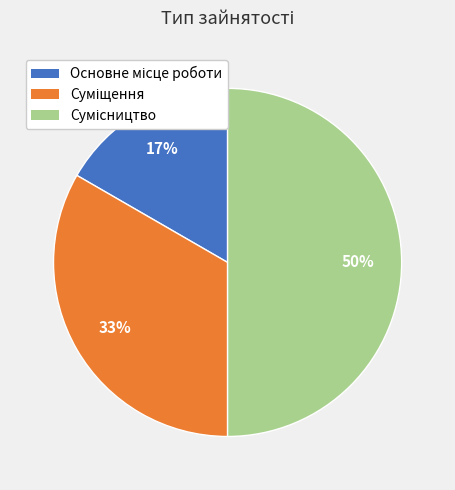

To the nearest percent, what is the difference between the largest and smallest slice percentages?

33%